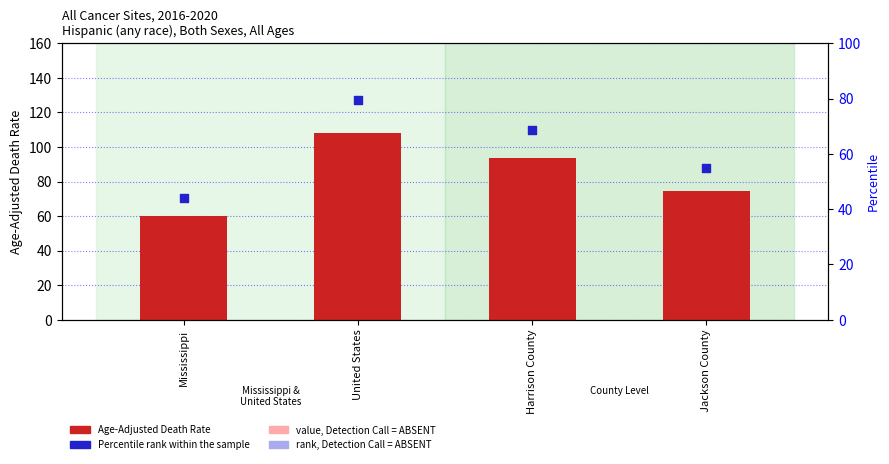

Which series has the largest Y range (max minus min)?

Age-Adjusted Death Rate